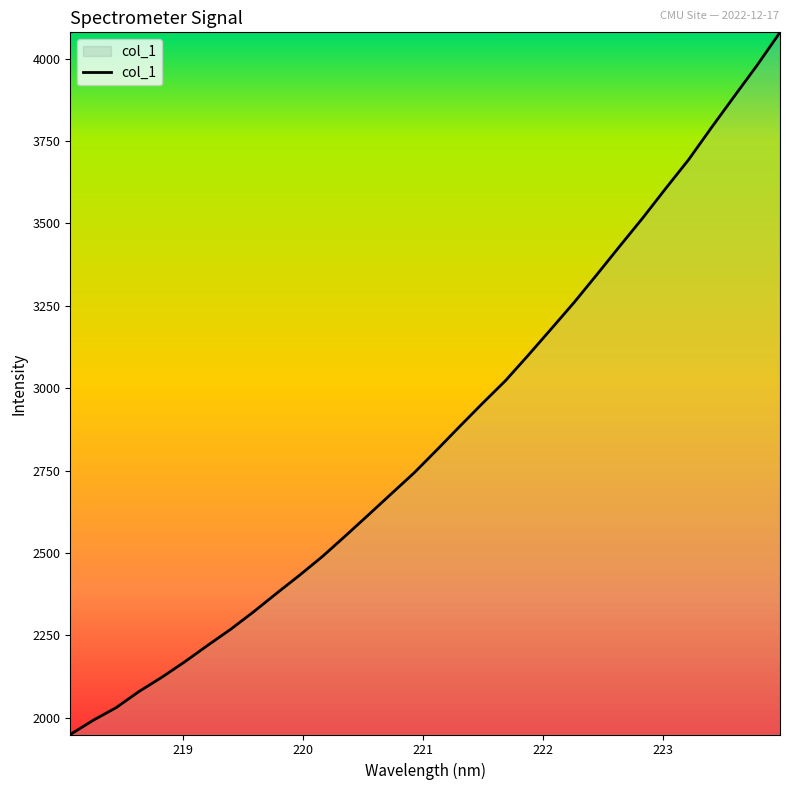

What is the maximum value shown in the chart?

4080.3